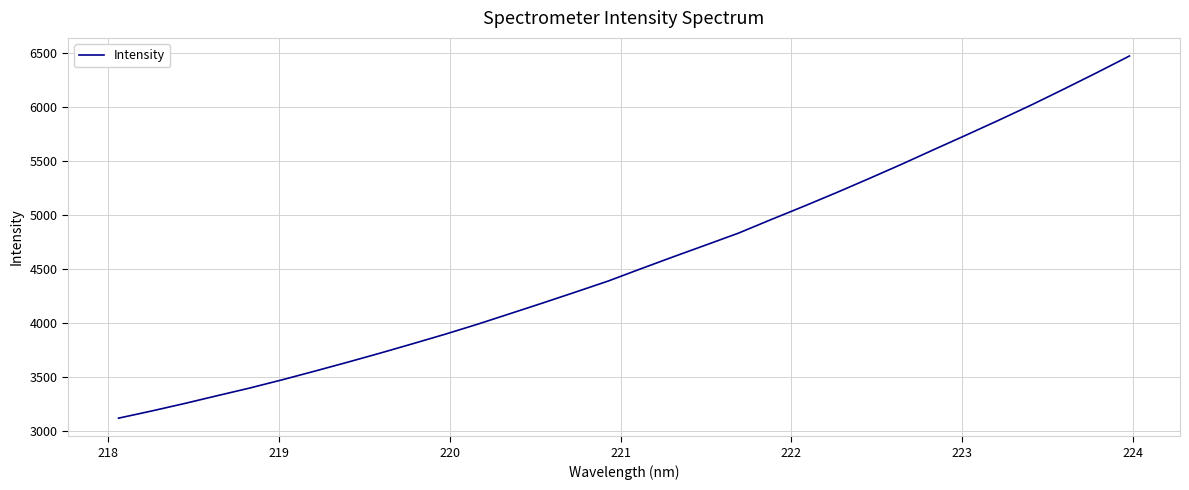

What is the maximum value shown in the chart?

6470.1